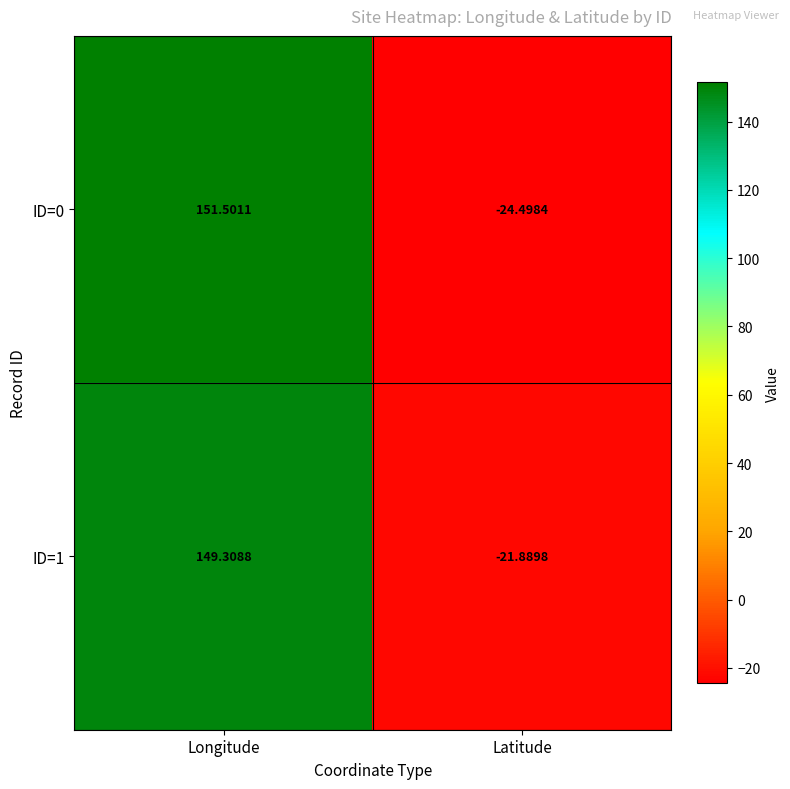

How many values in the ID=0 series exceed 151?

1